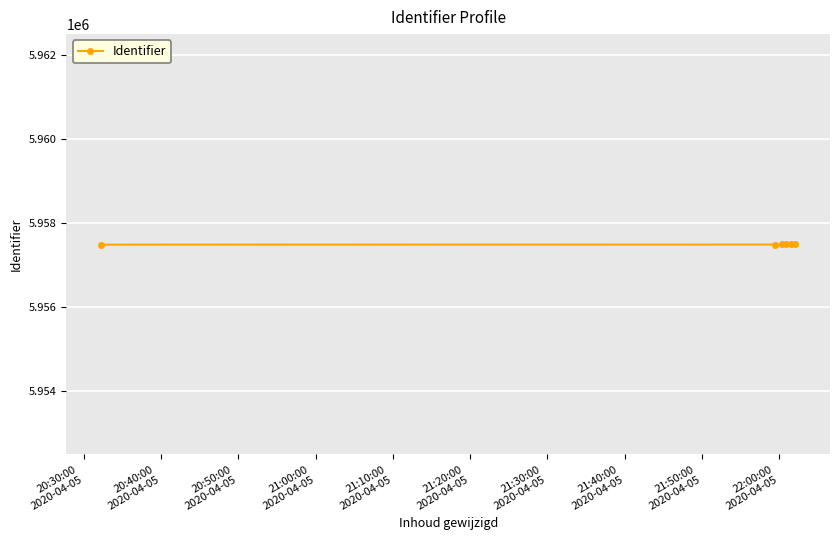

How many values are below 5957495?

3